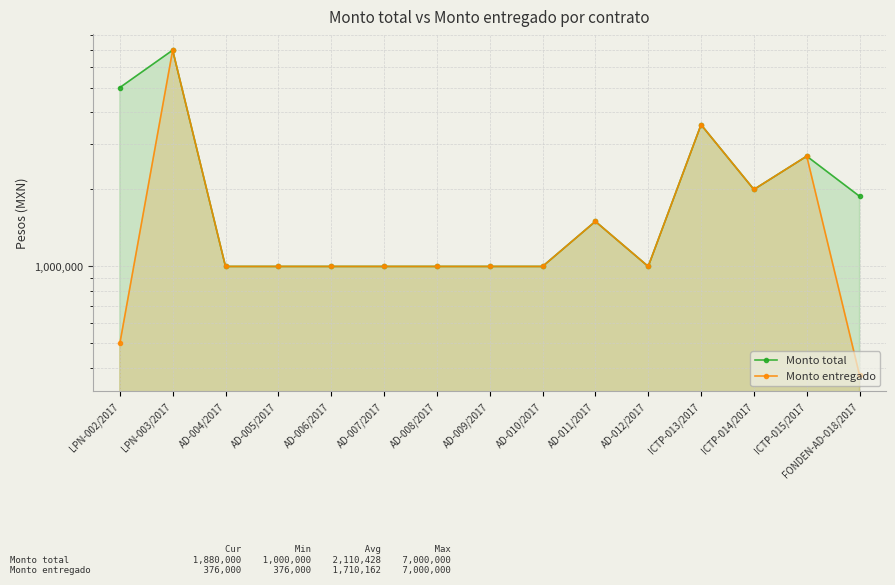

In Monto total, how many points are lower than both neighbors (excluding endpoints)?

2